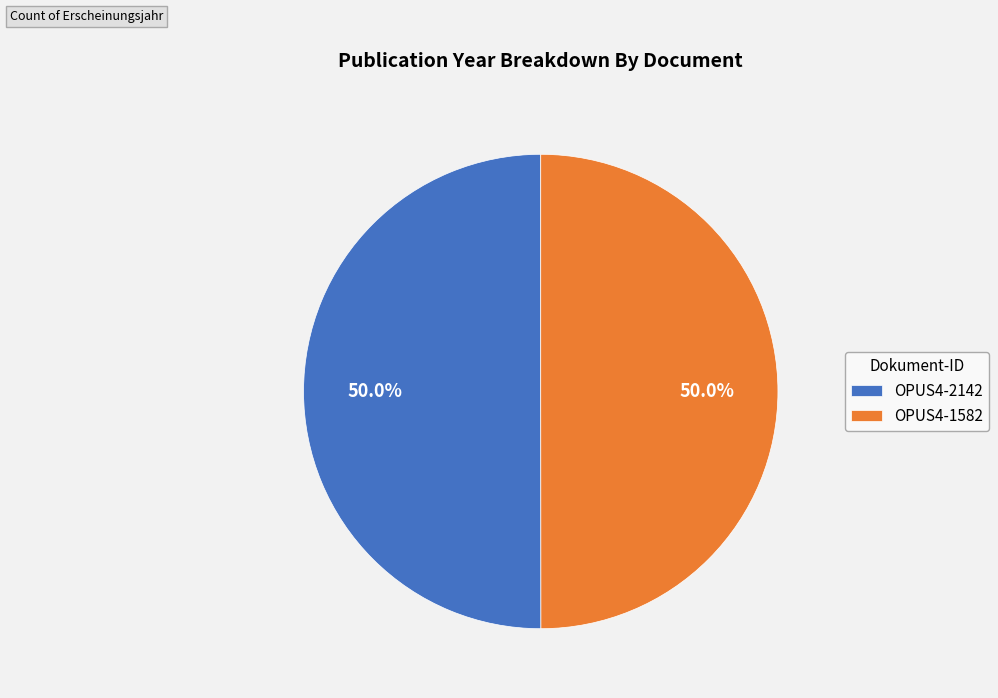

Combined, what portion of the pie is OPUS4-2142 and OPUS4-1582?

100.0%